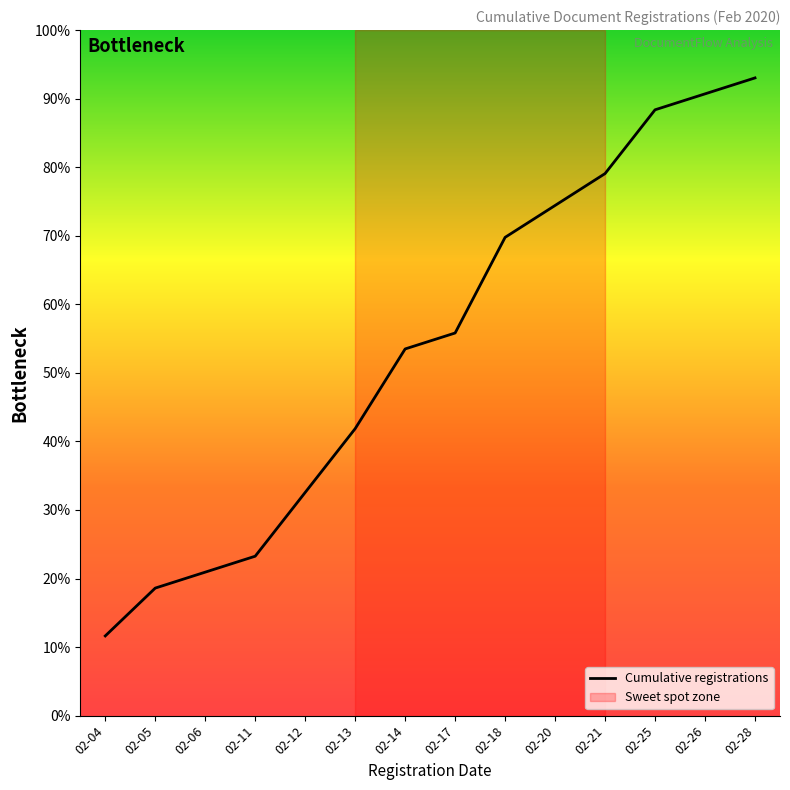

At which label is the value closest to 22?

02-14